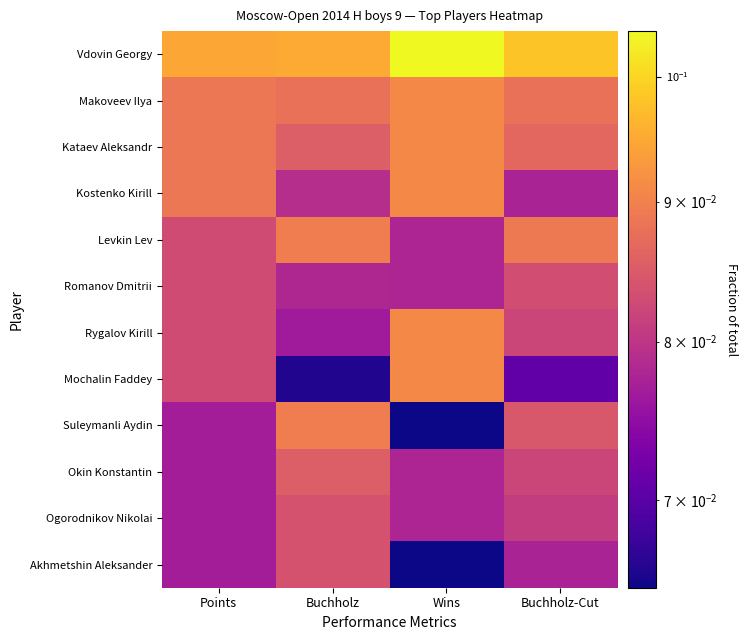

Which series has the largest total across all categories?

Vdovin Georgy